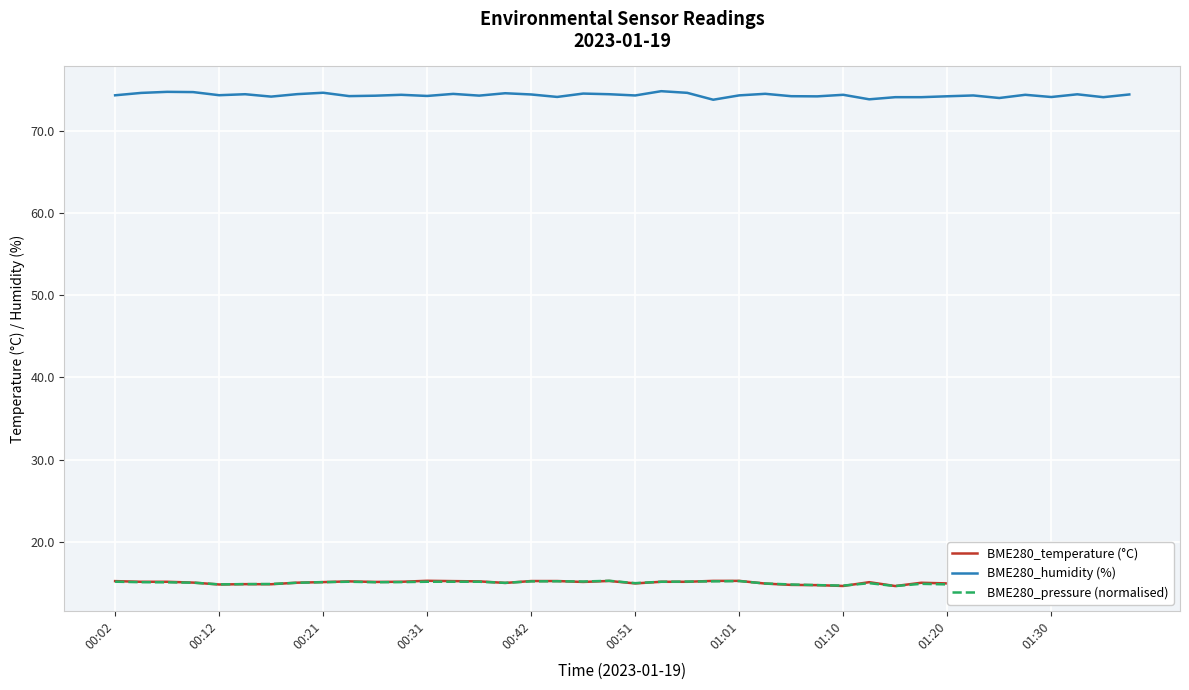

How many values in the BME280_temperature (°C) series exceed 15?

25